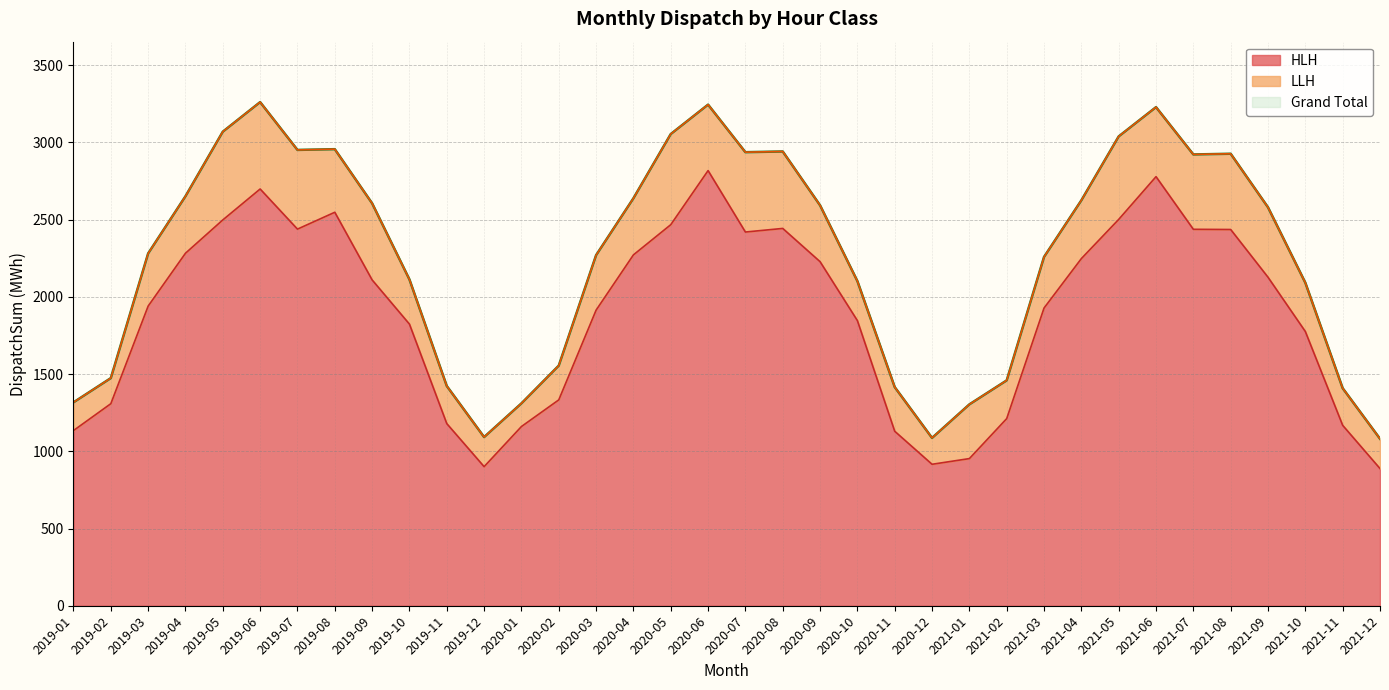

Where is the first local maximum for Grand Total?

2019-06